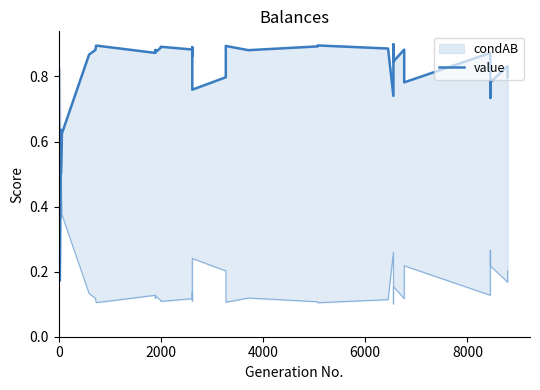

What is the difference between the second highest and second lowest values?

0.4